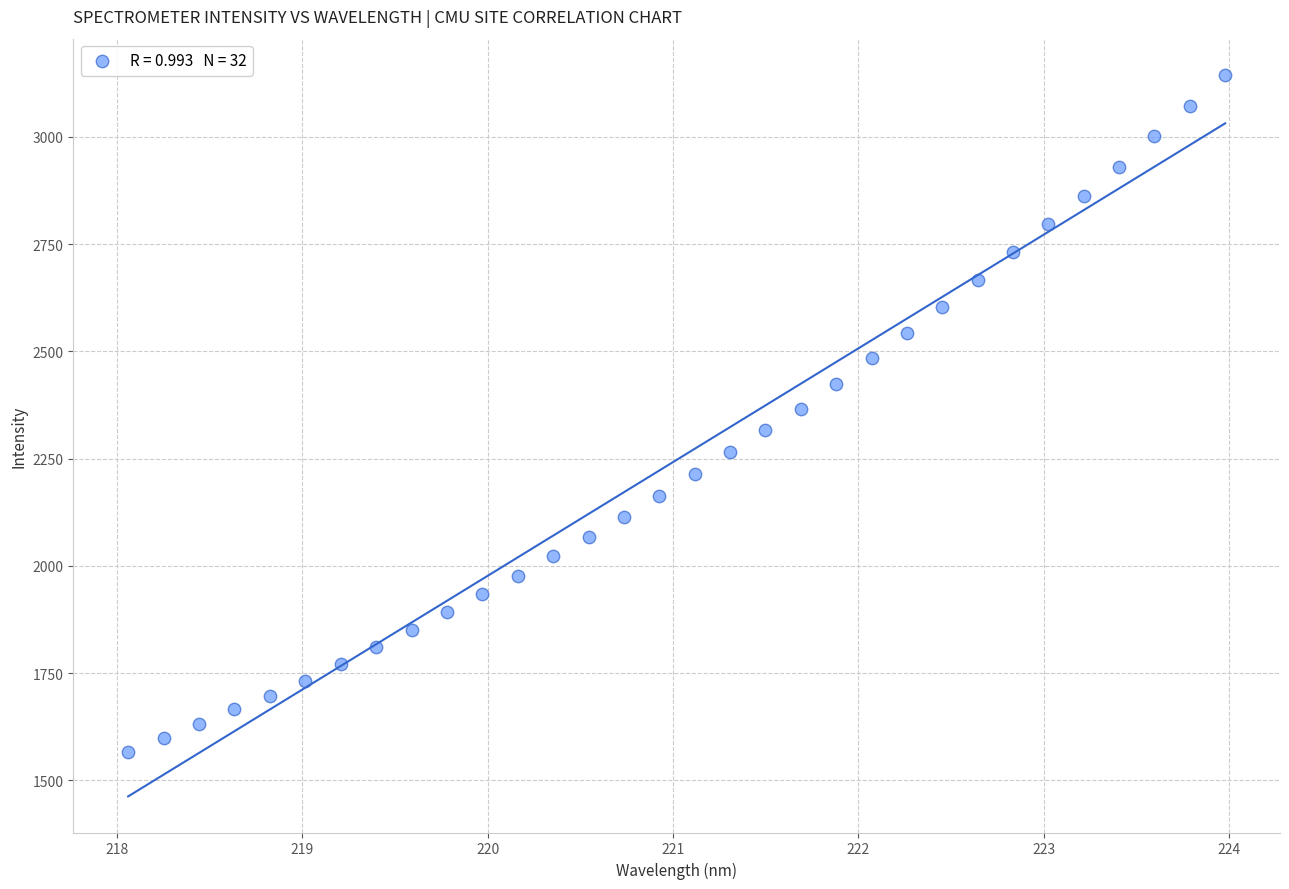

What is the range of X values (max minus min)?

5.9